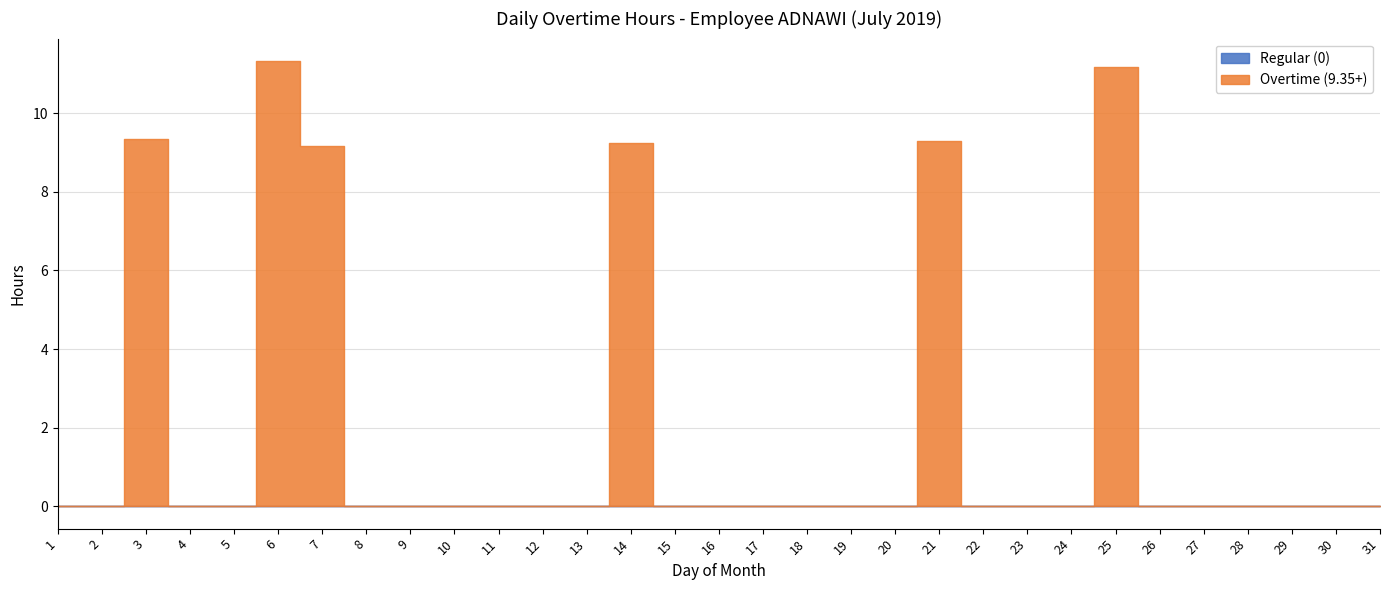

Rank the series by their maximum value, from lowest to highest.

Regular (0), Overtime (9.35+)